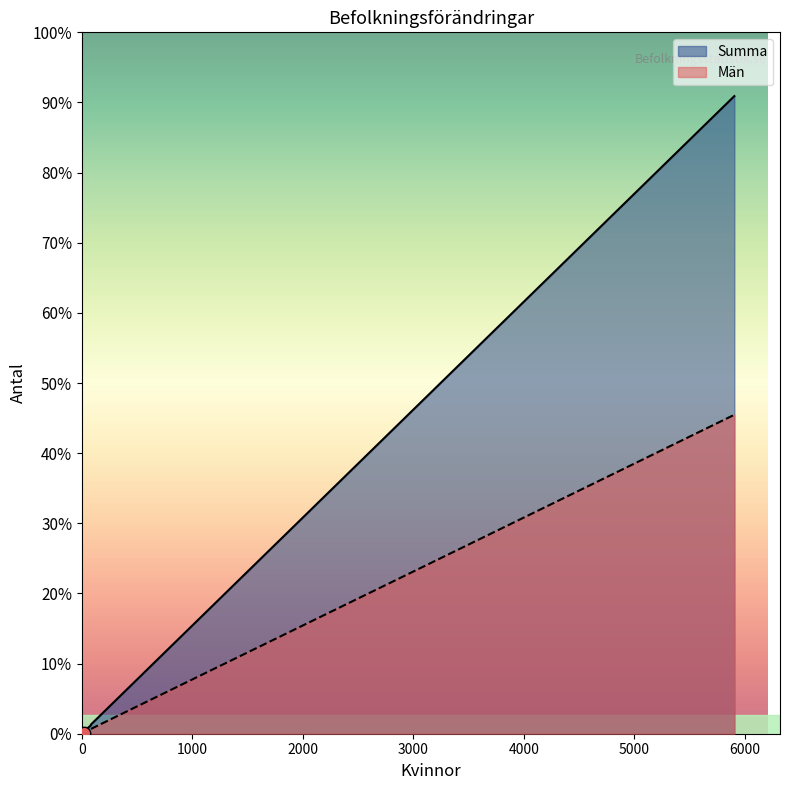

Which series has the widest spread of Y values?

Summa